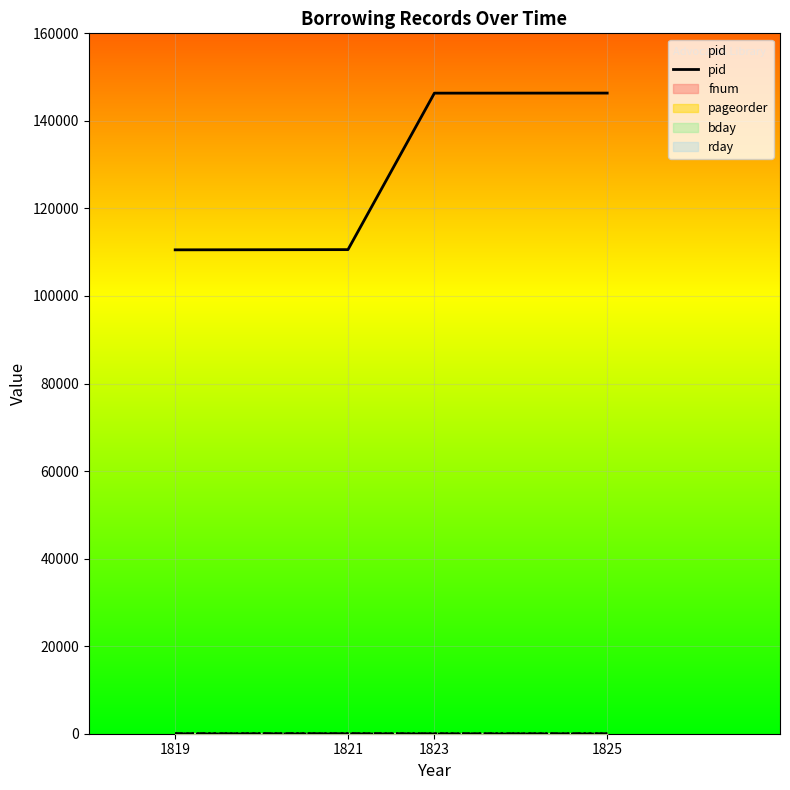

Reading left to right, list all the values displayed in this chart.

110540	110588	146335	146350